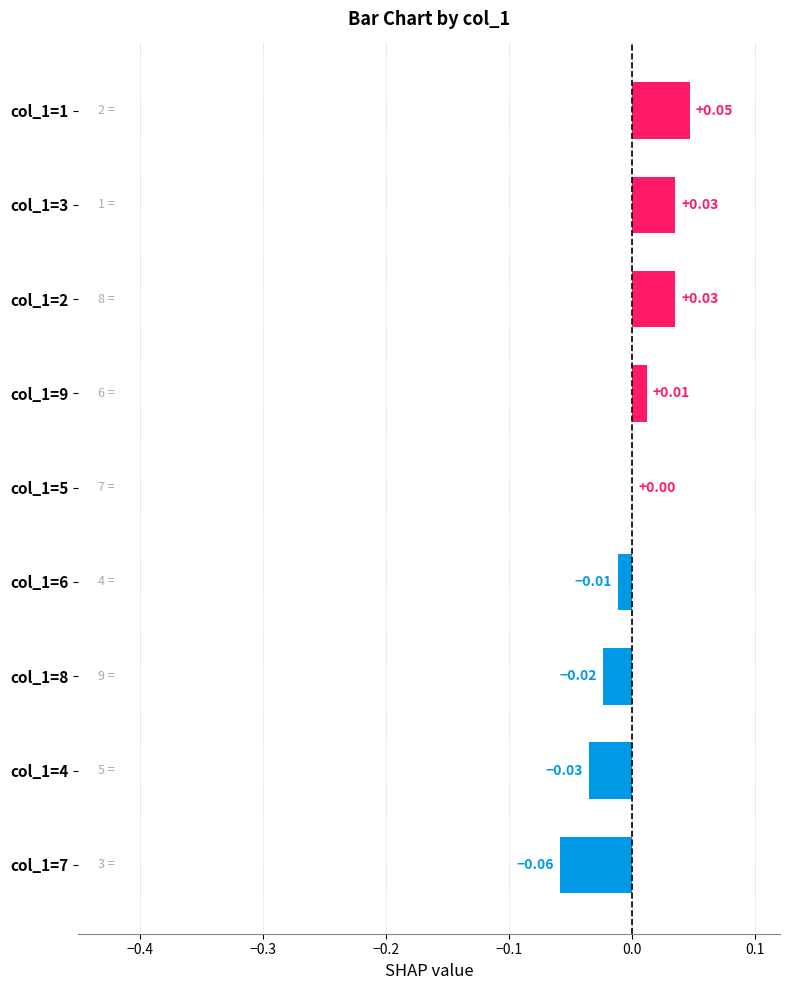

Count the number of data series in this chart.

1